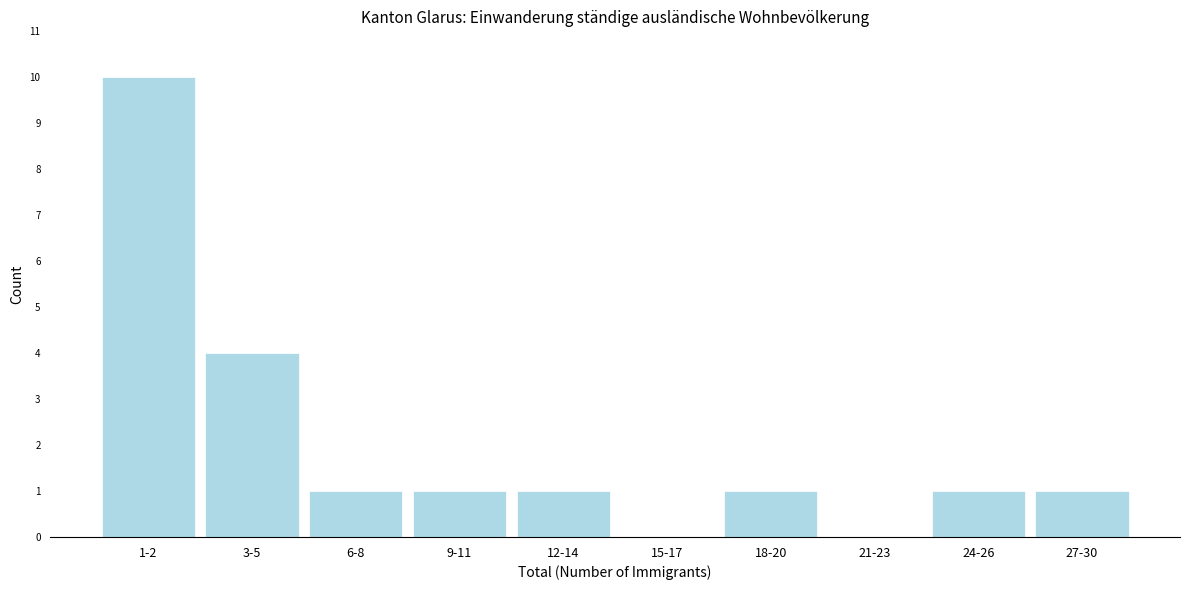

Reading left to right, what are all the values shown in this chart?

1-2=10	3-5=4	6-8=1	9-11=1	12-14=1	15-17=0	18-20=1	21-23=0	24-26=1	27-30=1